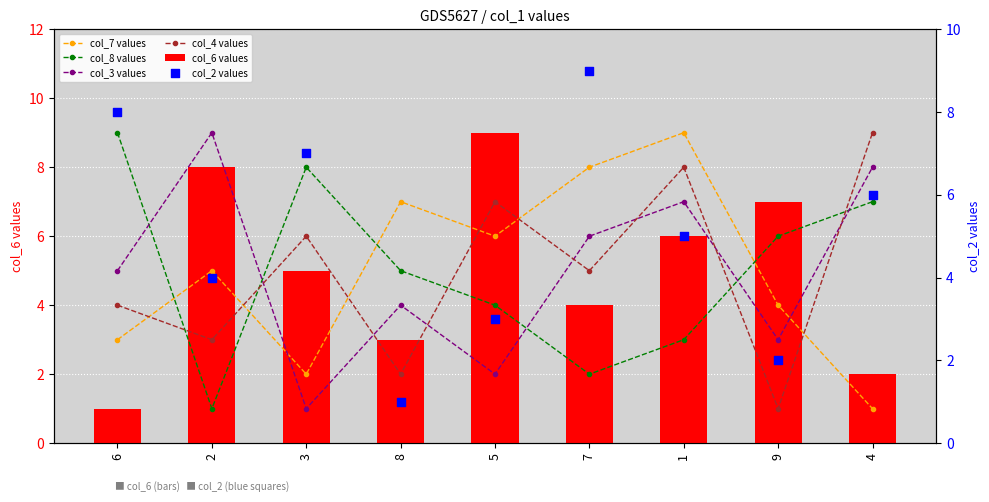

Which series contains the highest Y value?

col_7 values